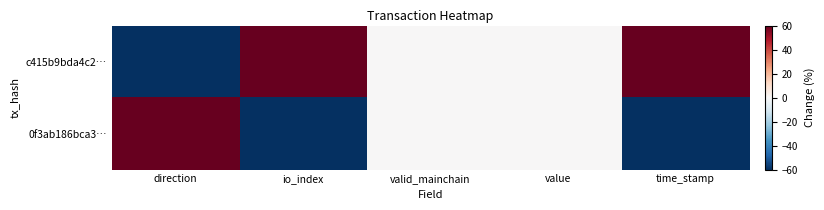

Which series has the largest range (max minus min)?

c415b9bda4c2…